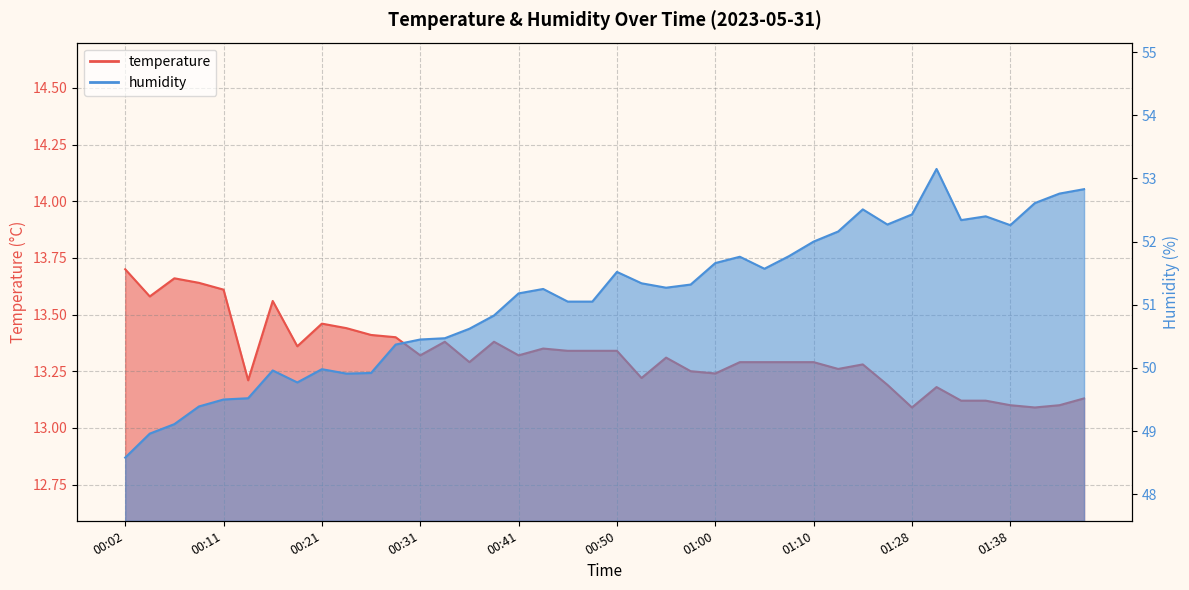

At which category is the sum across all series the highest?

01:31